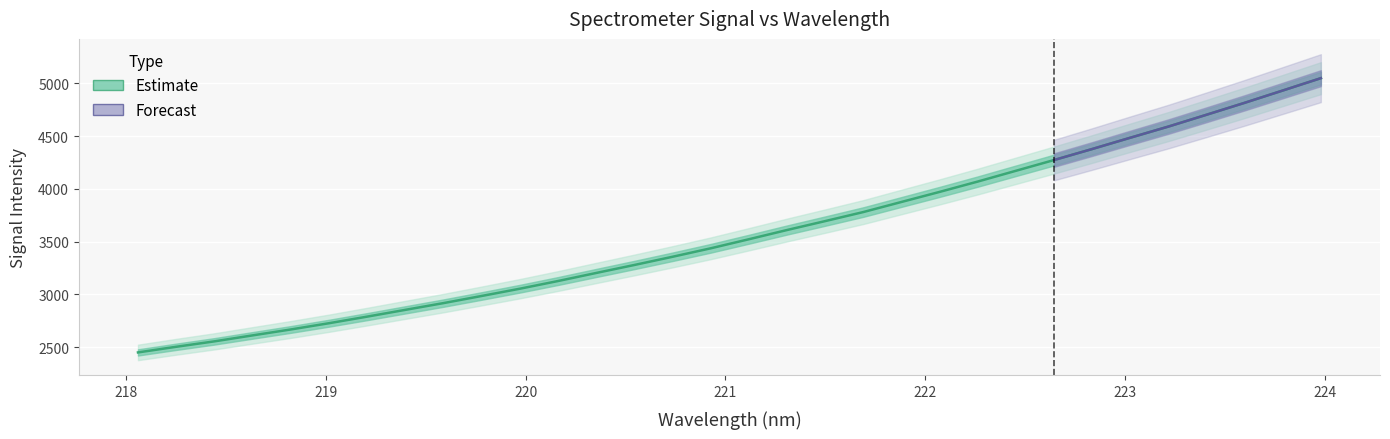

The value at 219.589 is 983.5. True or false?

False